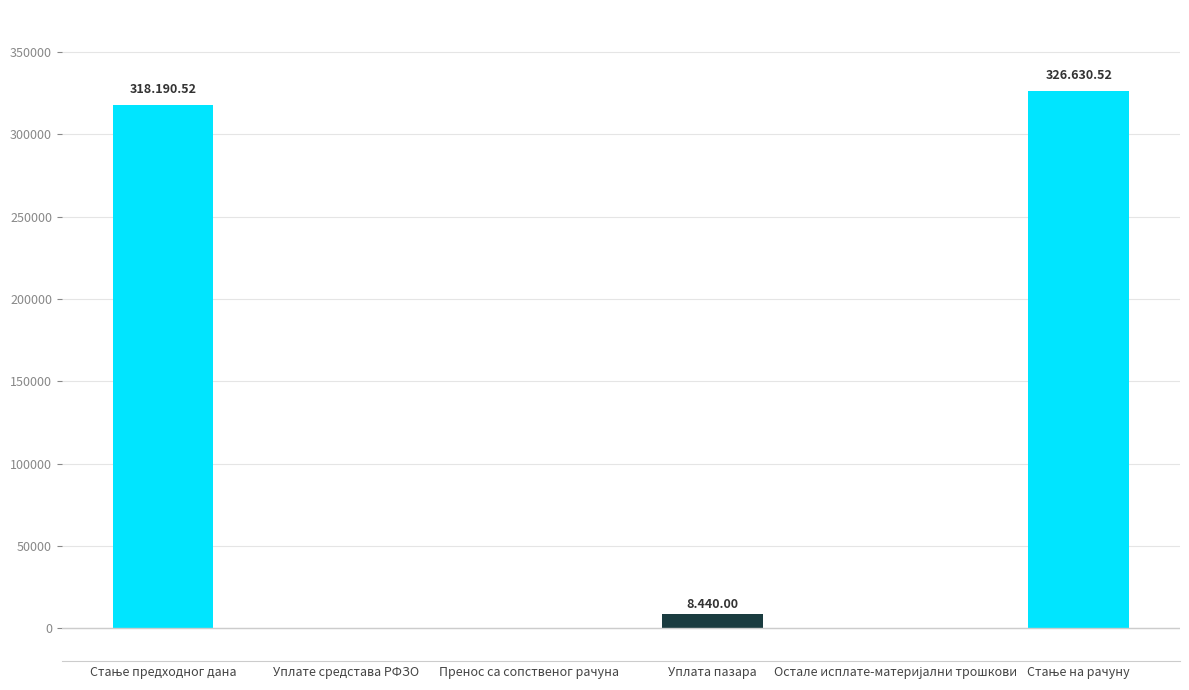

What is the maximum value shown in the chart?

326630.5